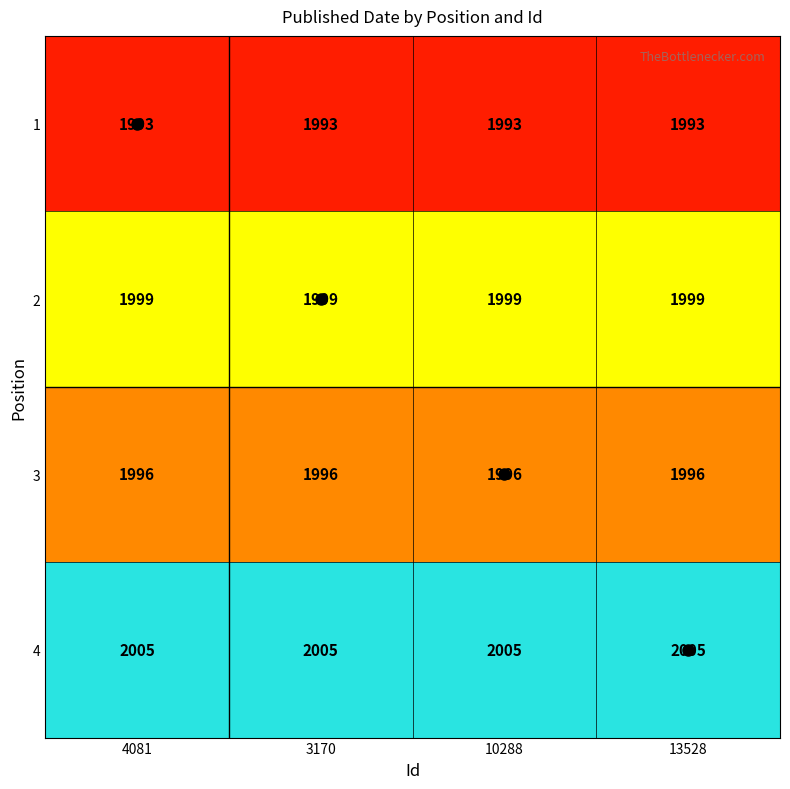

What is the difference between the highest and lowest values at 10288?

12